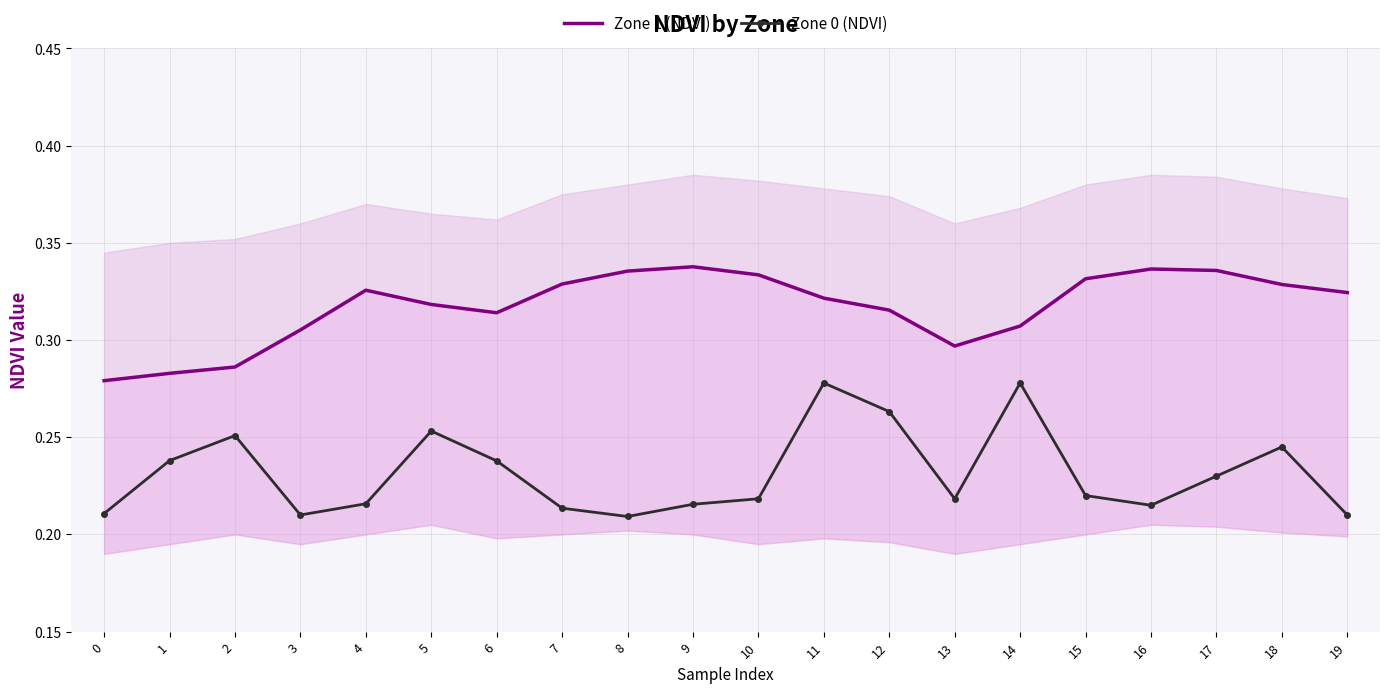

What is the value of the Zone 0 (NDVI) point at the 10th from the left?

0.2